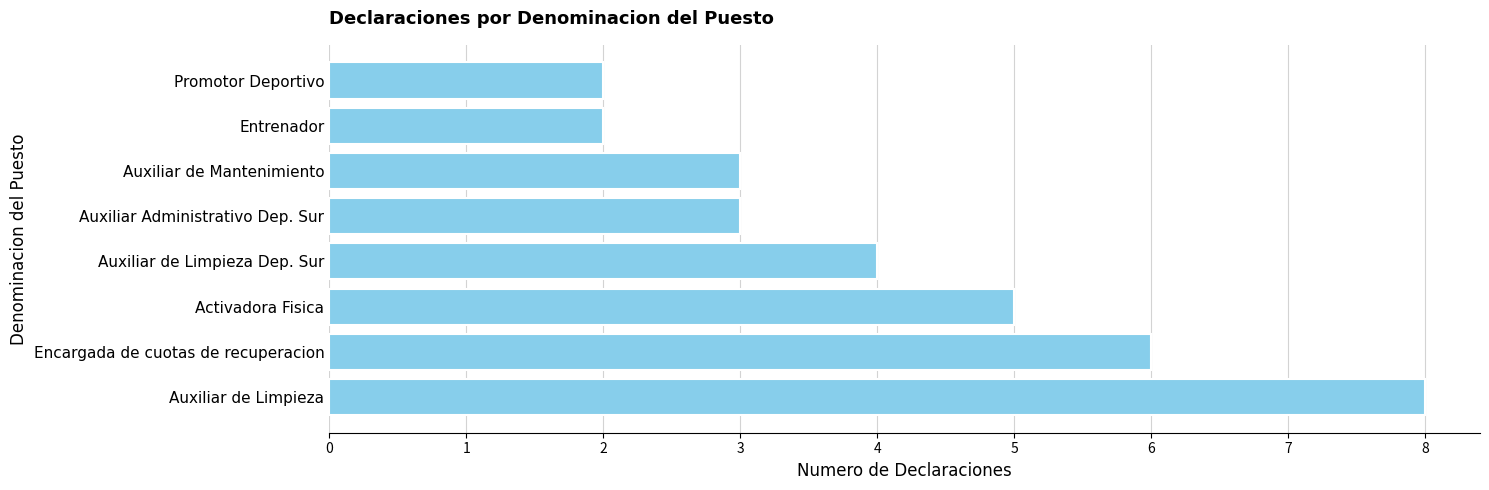

How many bars are there in total?

8